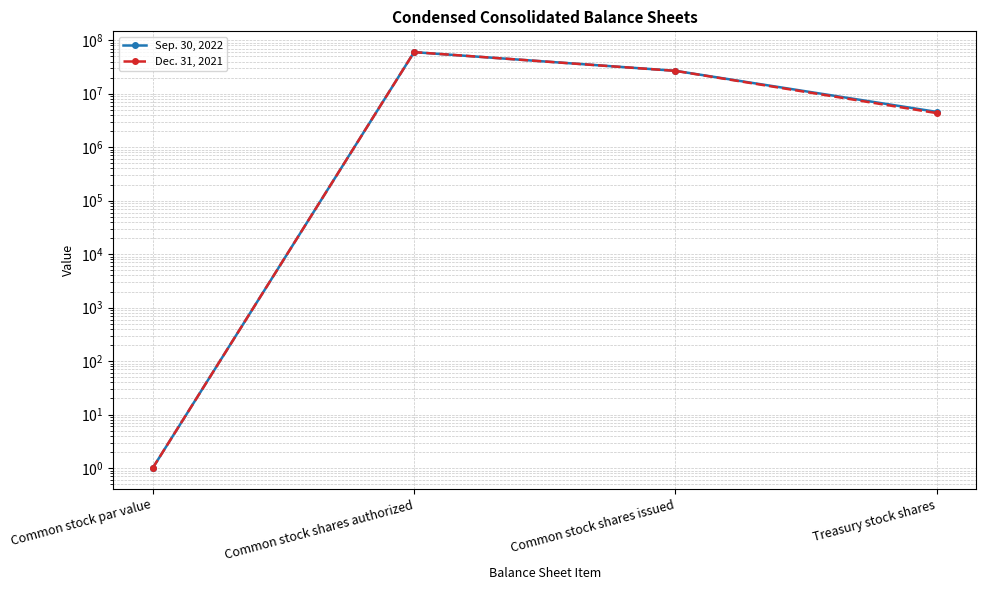

True or false: Dec. 31, 2021 has a value of 1 at Common stock par value.

True